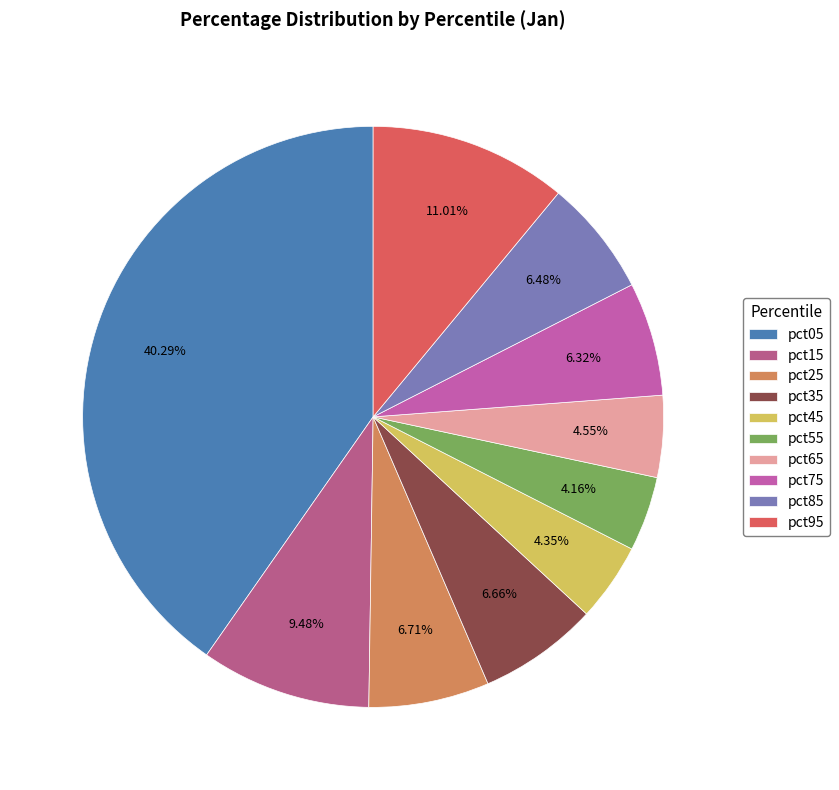

Which slice is the smallest?

pct55